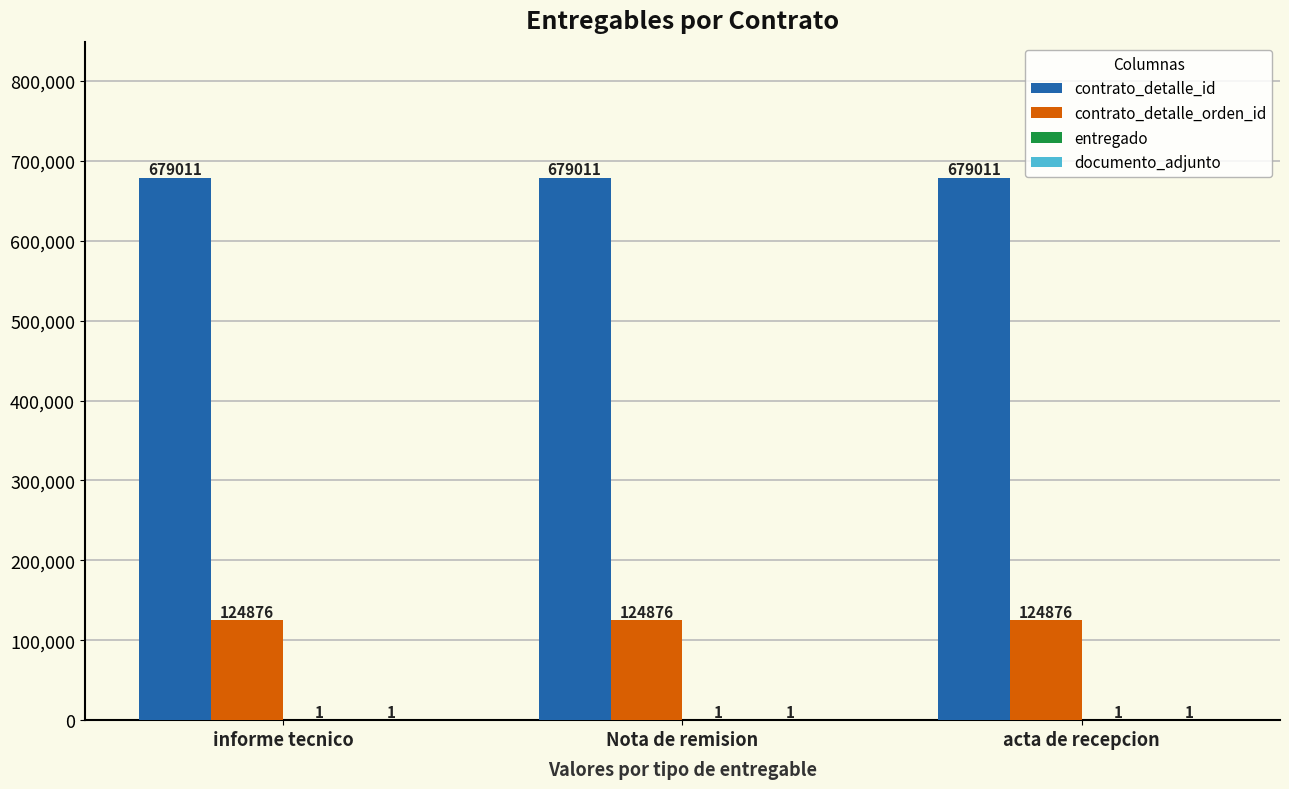

How many distinct data groups are displayed?

4